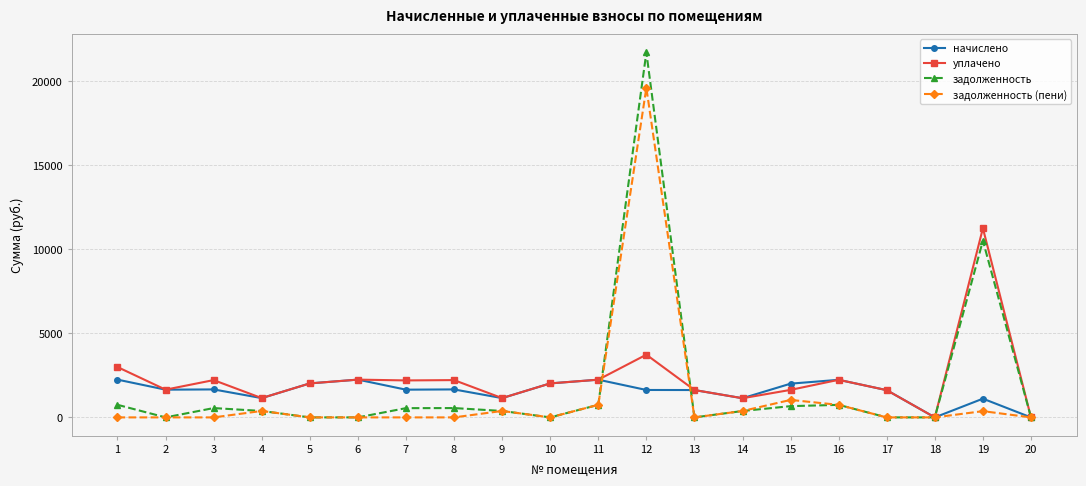

List the series in order of their peak value, lowest first.

начислено, уплачено, задолженность (пени), задолженность